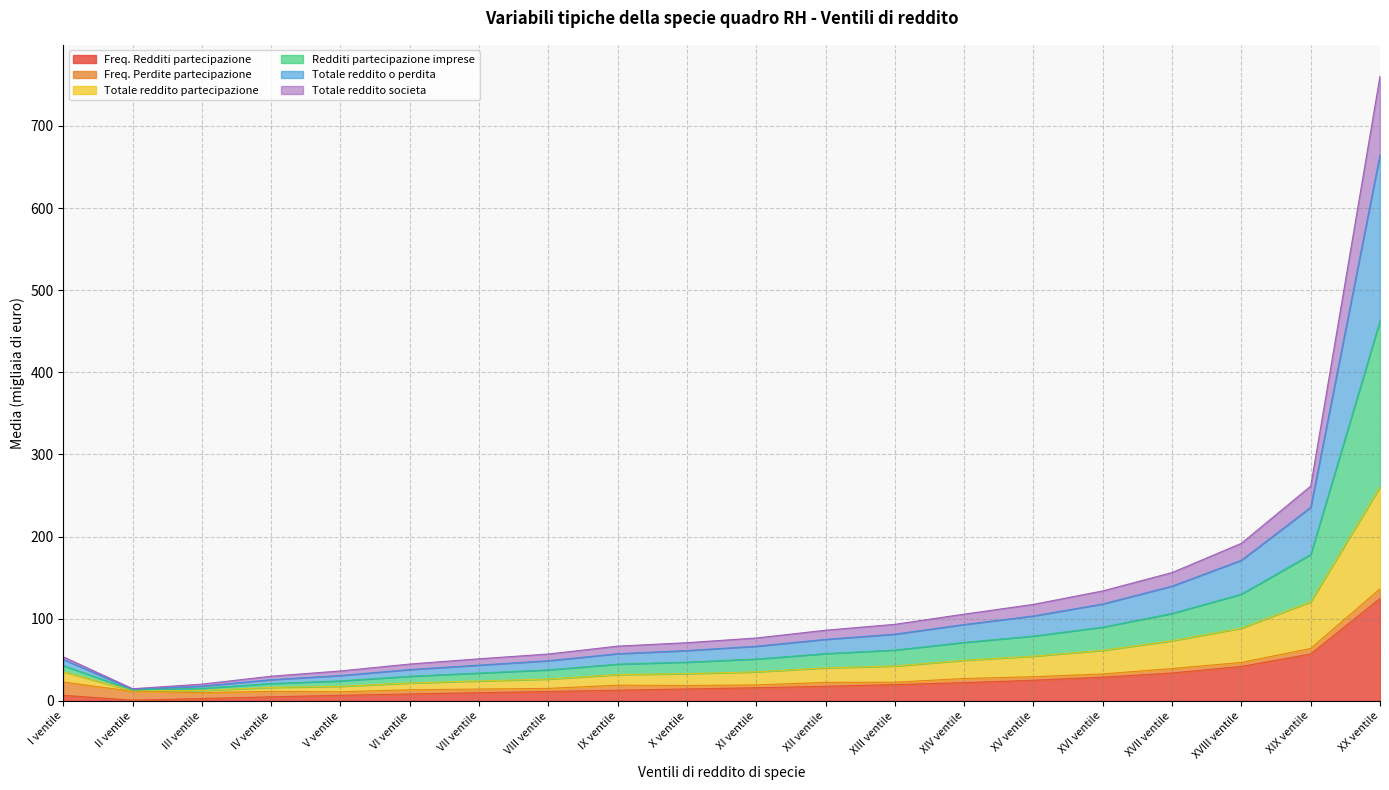

Which category has the highest value in the Totale reddito partecipazione series?

XX ventile